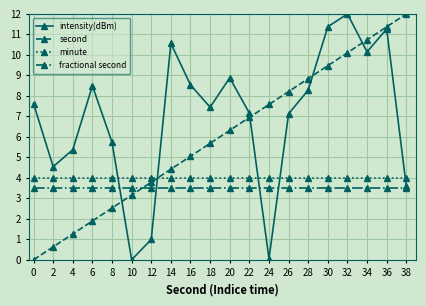

Rank the series at 16 from lowest to highest value.

fractional second, minute, second, intensity(dBm)